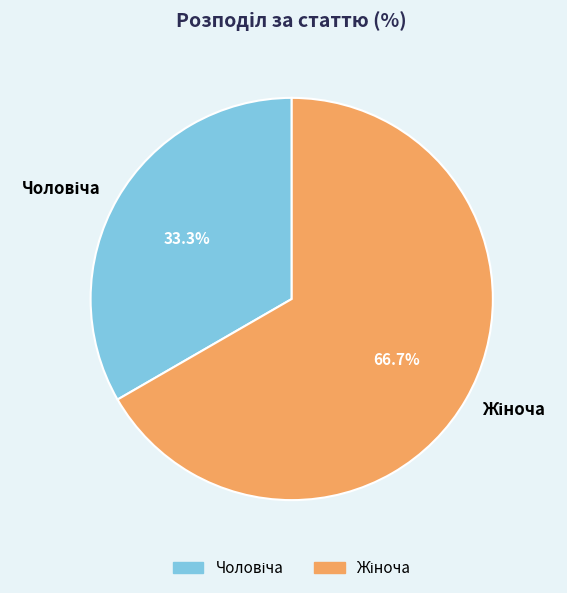

Is there a majority slice in this chart?

Yes